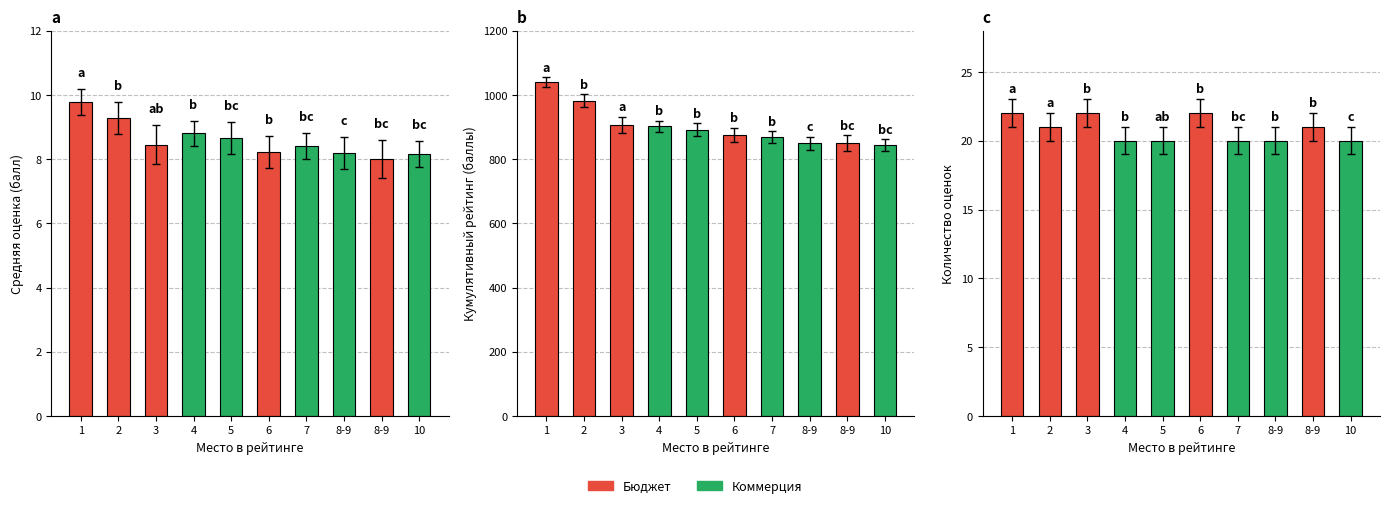

Reading left to right, list all the values displayed in this chart.

Средняя оценка: 1=9.8	2=9.3	3=8.4	4=8.8	5=8.7	6=8.2	7=8.4	8-9=8.2	8-9=8.0	10=8.2
Кумулятивный рейтинг: 1=1039.0	2=982.0	3=907.0	4=902.0	5=891.0	6=876.0	7=868.0	8-9=849.0	8-9=849.0	10=844.0
Количество оценок: 1=22.0	2=21.0	3=22.0	4=20.0	5=20.0	6=22.0	7=20.0	8-9=20.0	8-9=21.0	10=20.0